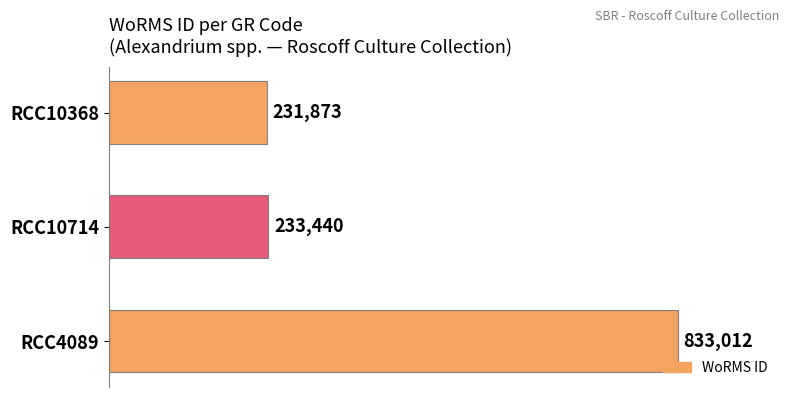

What is the sum of all values?

1298325